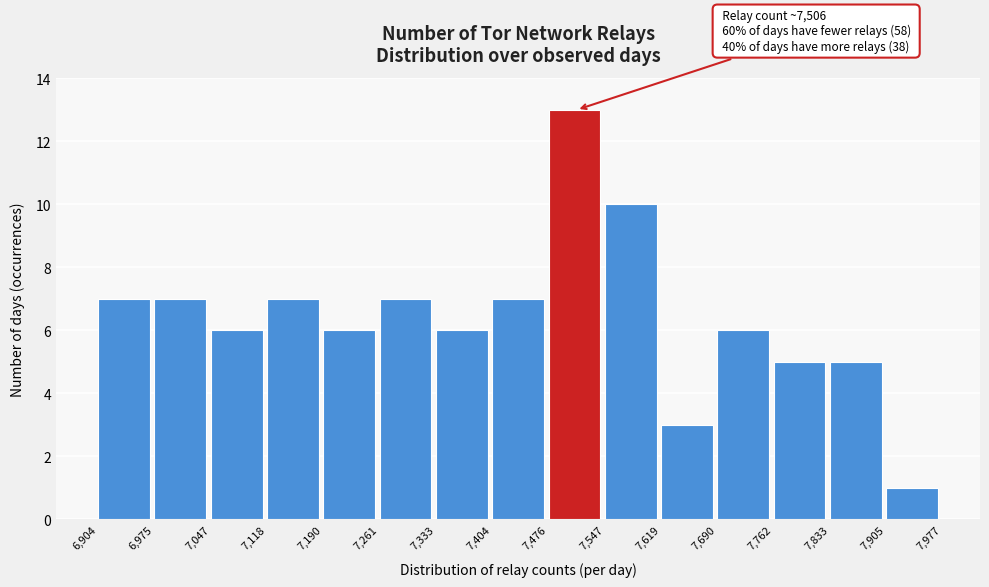

Which range on the x-axis has the tallest bar?

7,476 to 7,547